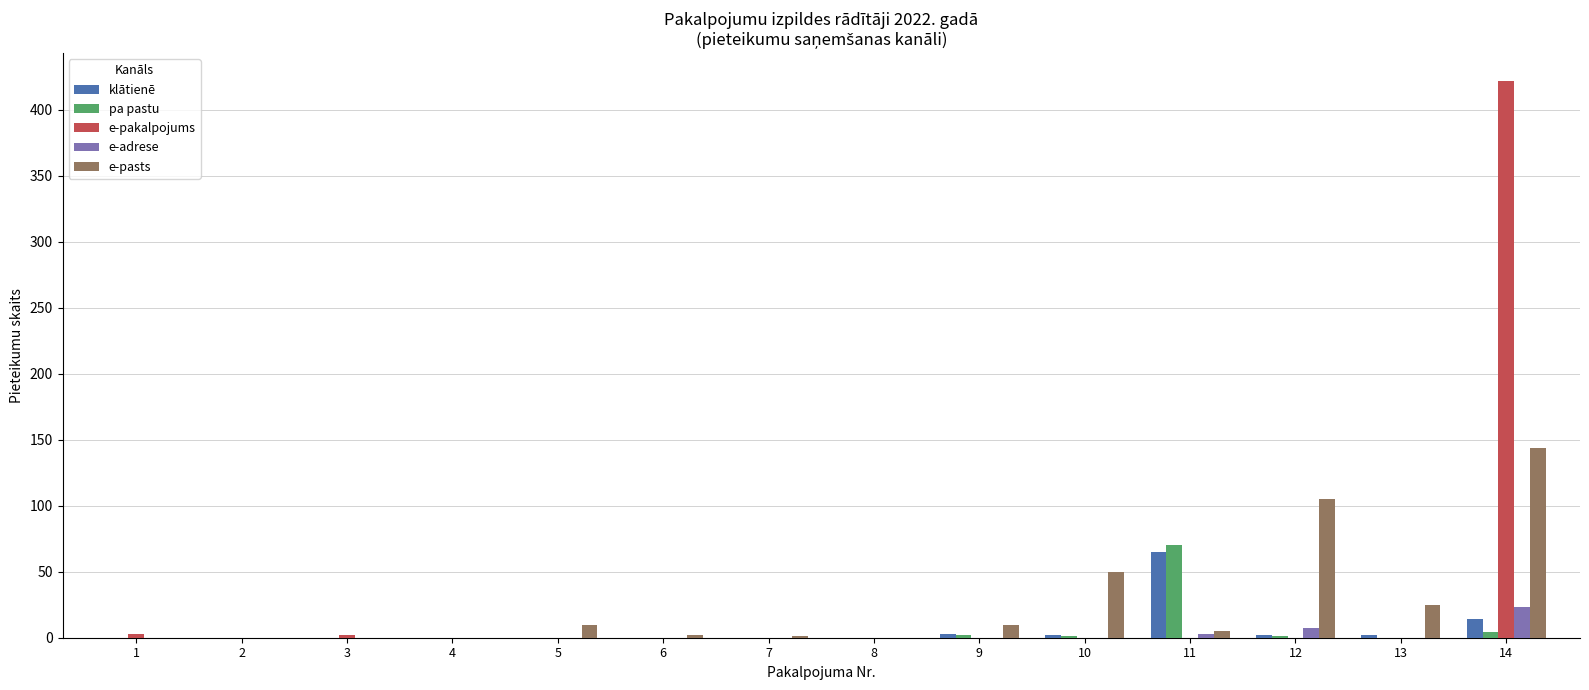

What is the sum of the e-pasts values at 14 and 12?

249